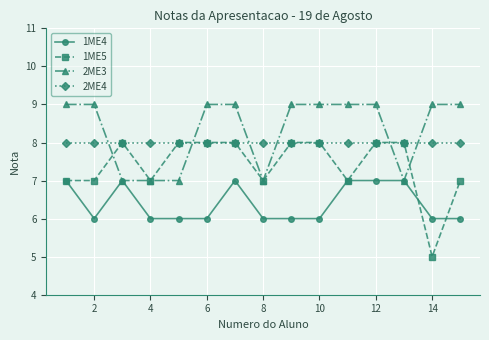

Which series has the largest total across all categories?

2ME3